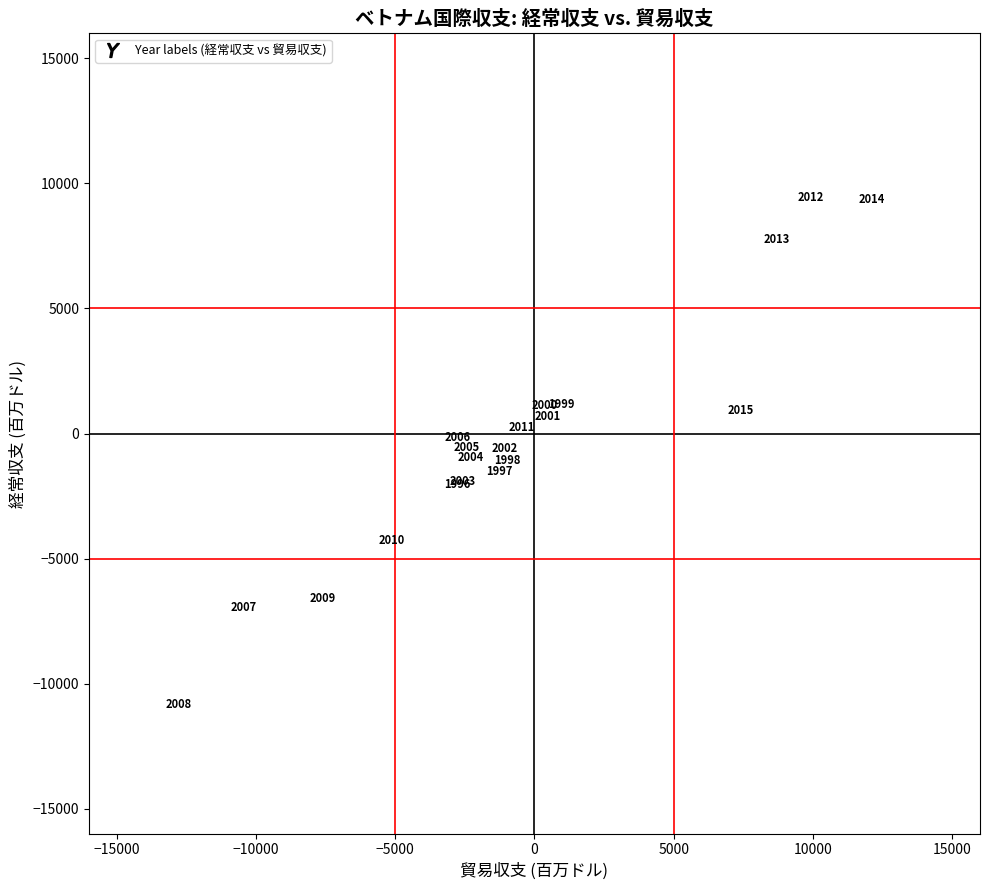

What Y value in the scatter plot is closest to -697?

-604